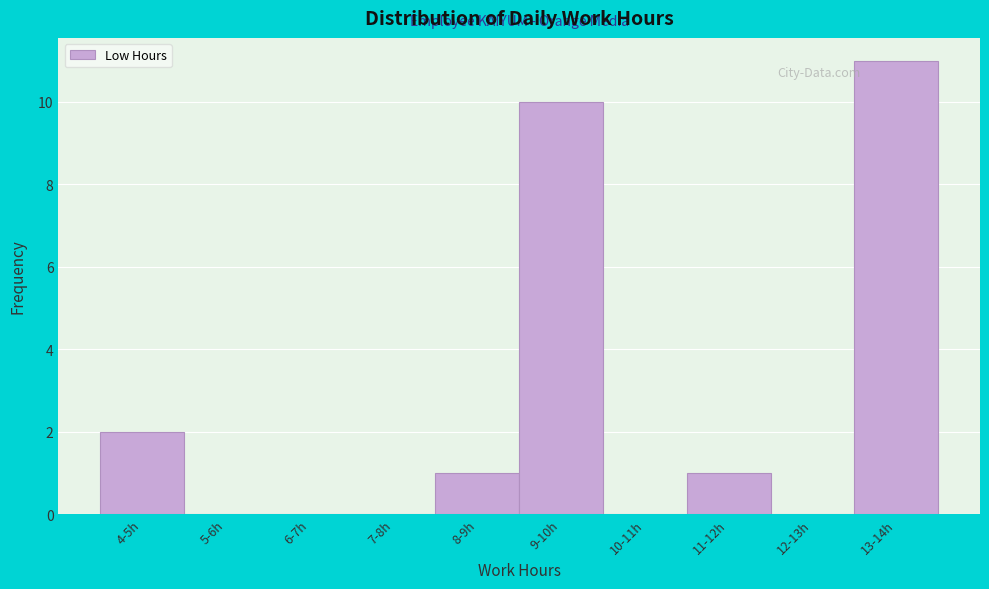

Reading right to left, transcribe all the data shown in this chart.

13-14h=11	12-13h=0	11-12h=1	10-11h=0	9-10h=10	8-9h=1	7-8h=0	6-7h=0	5-6h=0	4-5h=2